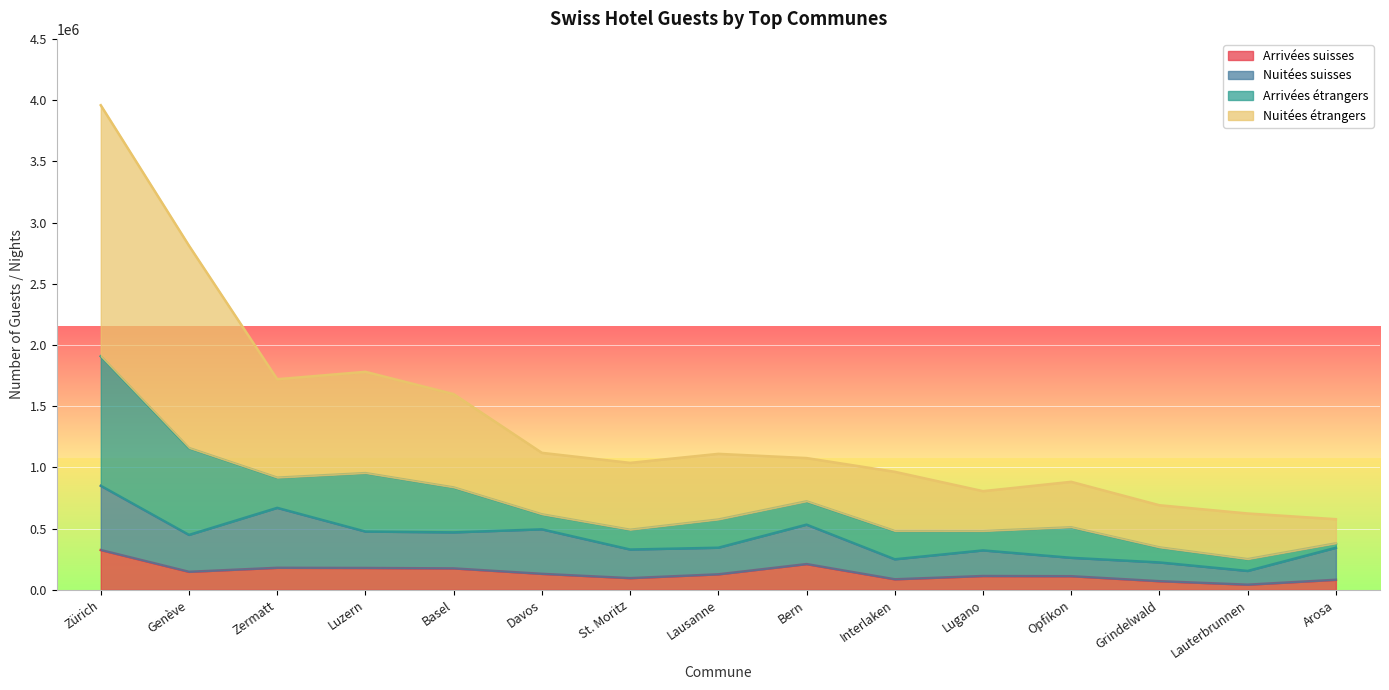

Is the value of Nuitées étrangers at Basel greater than the value of Arrivées suisses at Bern?

Yes